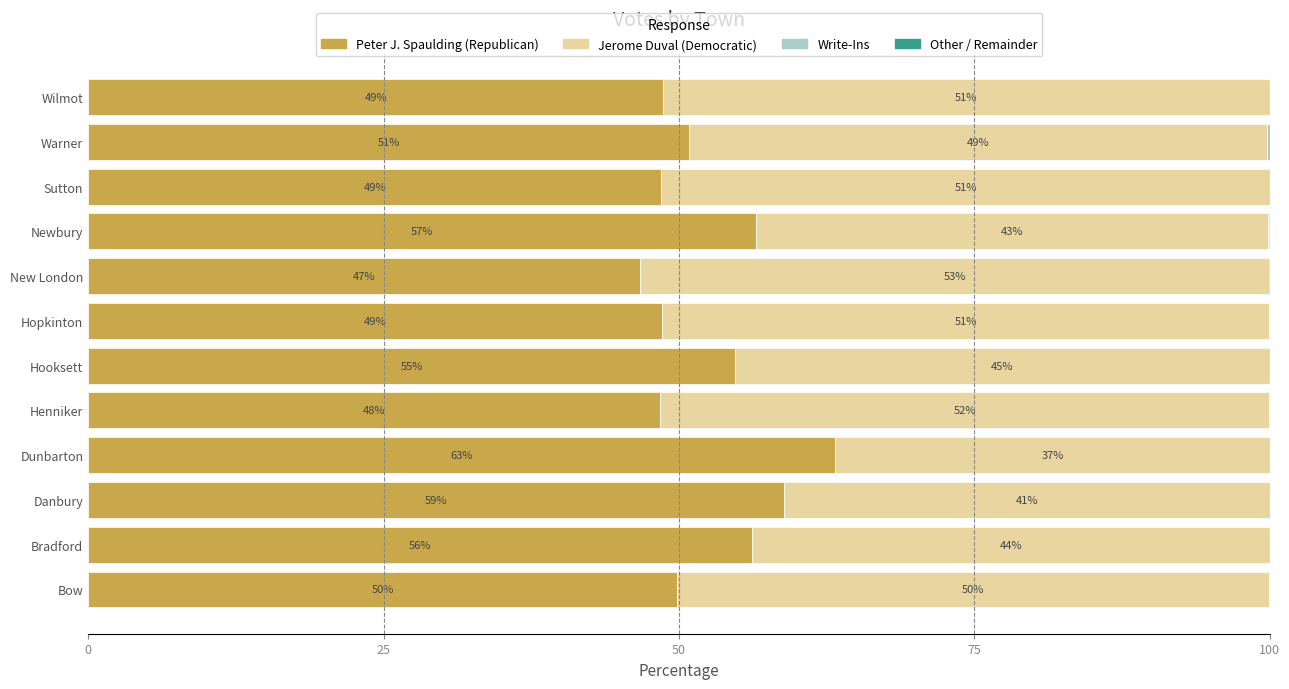

What is the total value across all series at Hooksett?

100.0